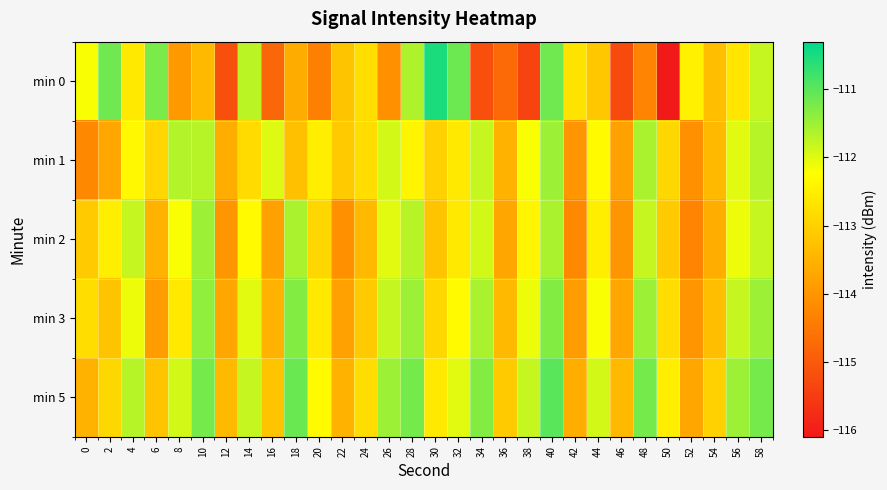

Reading left to right, transcribe all the data shown in this chart.

min 0: 0=-112.2	2=-111.2	4=-112.6	6=-111.2	8=-113.9	10=-113.4	12=-115.2	14=-111.7	16=-114.8	18=-113.6	20=-114.4	22=-113.2	24=-112.8	26=-114.1	28=-111.6	30=-110.5	32=-111.1	34=-115.2	36=-114.7	38=-115.4	40=-111.1	42=-112.7	44=-113.2	46=-115.2	48=-114.3	50=-116.1	52=-112.5	54=-113.3	56=-112.7	58=-111.8
min 1: 0=-114.2	2=-113.7	4=-112.3	6=-112.9	8=-111.7	10=-111.7	12=-113.6	14=-112.8	16=-112.0	18=-113.3	20=-112.5	22=-113.1	24=-112.8	26=-111.9	28=-112.4	30=-113.0	32=-112.6	34=-111.8	36=-113.5	38=-112.2	40=-111.5	42=-114.0	44=-112.3	46=-113.8	48=-111.6	50=-112.9	52=-114.1	54=-113.4	56=-112.0	58=-111.7
min 2: 0=-113.1	2=-112.5	4=-111.8	6=-113.5	8=-112.2	10=-111.5	12=-114.0	14=-112.3	16=-113.8	18=-111.6	20=-112.9	22=-114.1	24=-113.4	26=-112.0	28=-111.7	30=-113.2	32=-112.6	34=-111.9	36=-113.7	38=-112.4	40=-111.6	42=-114.2	44=-112.5	46=-114.0	48=-111.8	50=-113.1	52=-114.3	54=-113.6	56=-112.1	58=-111.8
min 3: 0=-112.8	2=-113.2	4=-112.1	6=-113.9	8=-112.6	10=-111.4	12=-113.7	14=-112.0	16=-113.5	18=-111.3	20=-112.6	22=-113.8	24=-113.1	26=-111.8	28=-111.5	30=-112.9	32=-112.3	34=-111.6	36=-113.4	38=-112.1	40=-111.3	42=-113.9	44=-112.2	46=-113.7	48=-111.5	50=-112.8	52=-114.0	54=-113.3	56=-111.8	58=-111.5
min 5: 0=-113.5	2=-112.9	4=-111.7	6=-113.2	8=-111.9	10=-111.2	12=-113.4	14=-111.8	16=-113.2	18=-111.1	20=-112.3	22=-113.5	24=-112.8	26=-111.5	28=-111.2	30=-112.6	32=-112.0	34=-111.3	36=-113.1	38=-111.8	40=-111.0	42=-113.6	44=-111.9	46=-113.4	48=-111.2	50=-112.5	52=-113.7	54=-113.0	56=-111.5	58=-111.2